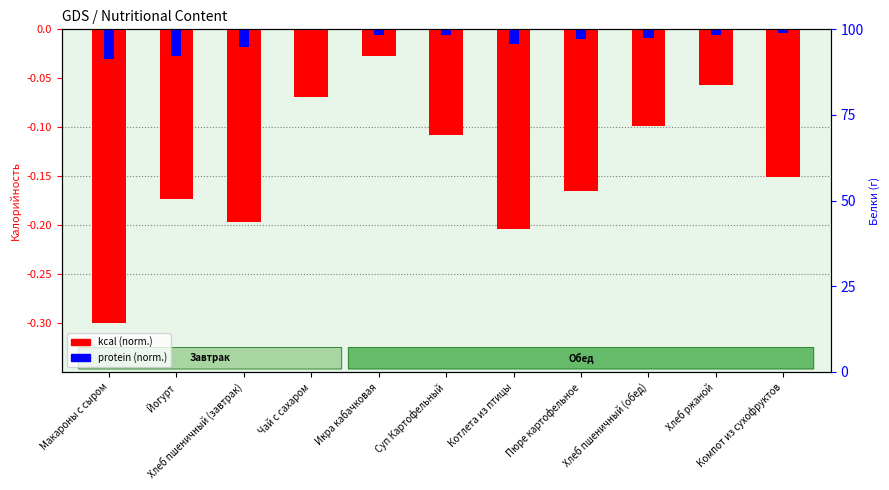

How many series are shown in this chart?

2